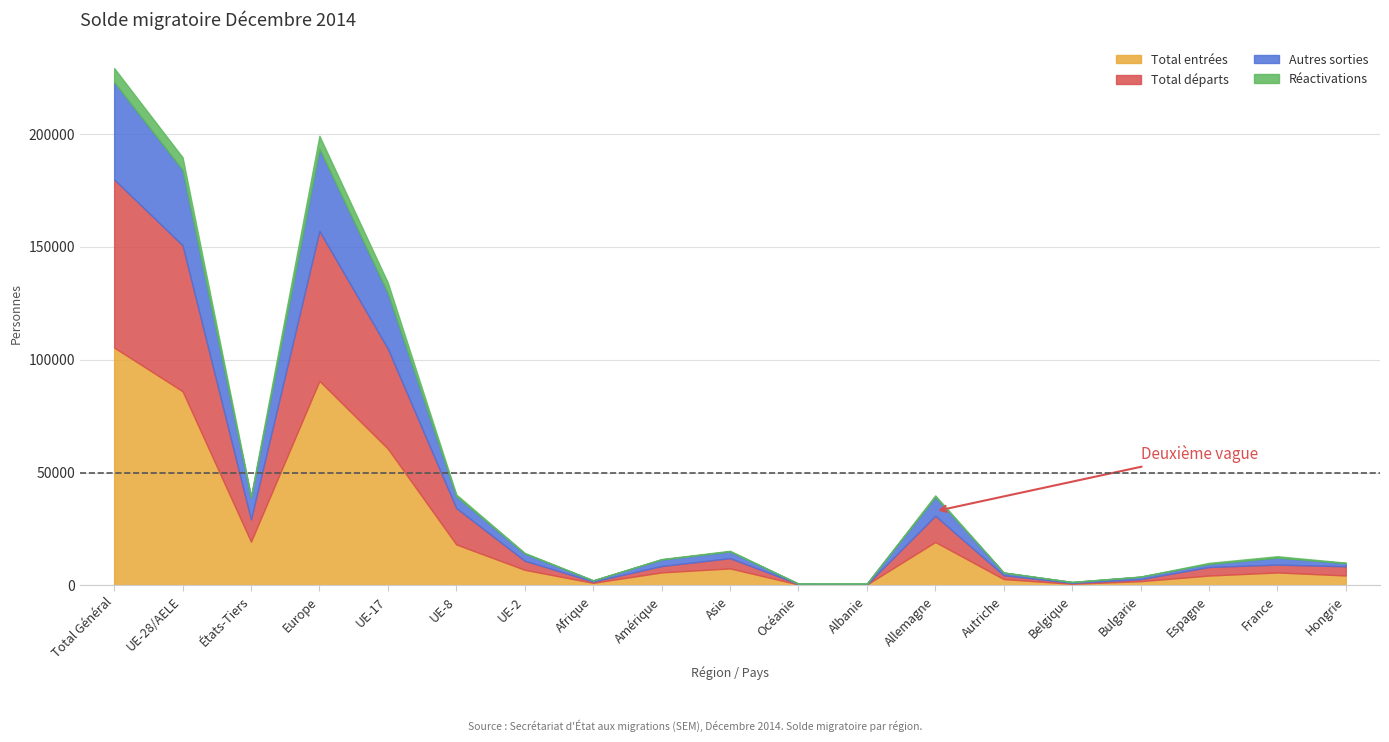

What position from the right is Autriche?

6